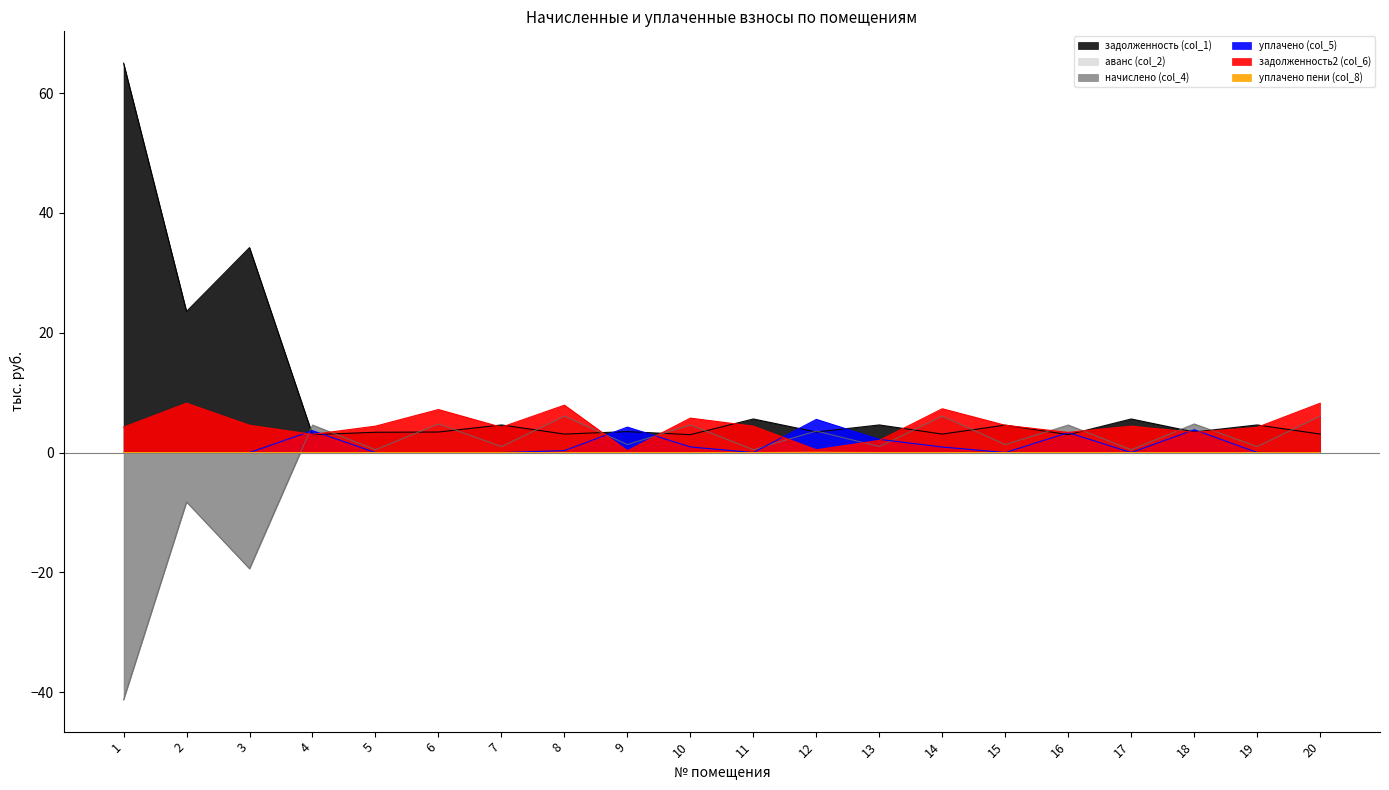

True or false: уплачено пени (col_8) and уплачено (col_5) intersect in this chart.

False